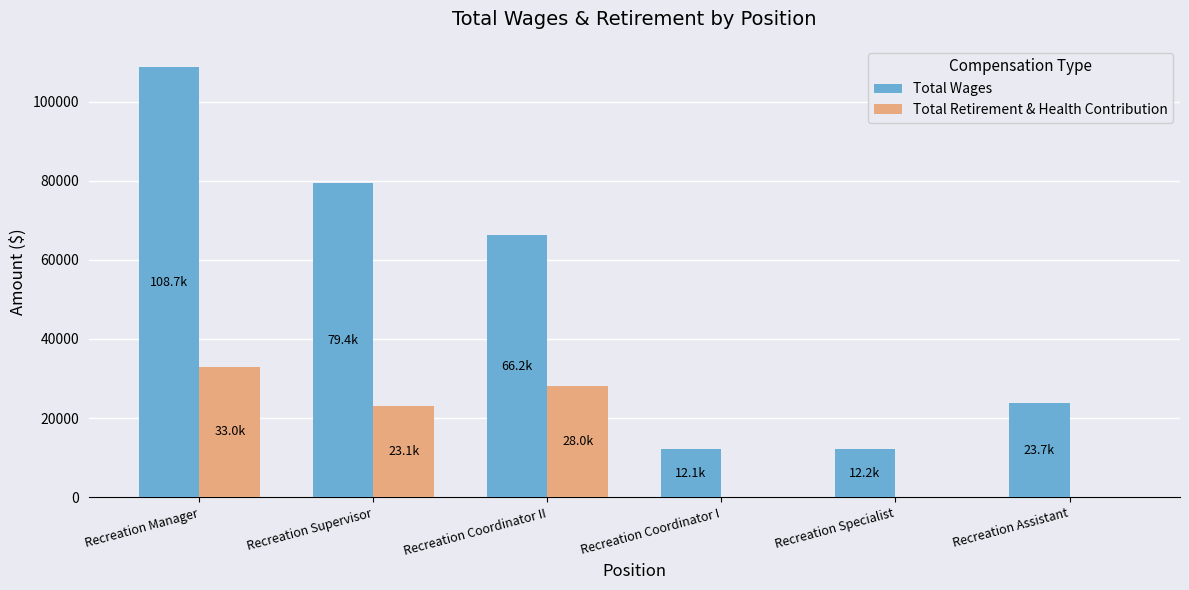

Read the Total Wages value at Recreation Specialist.

12183.0